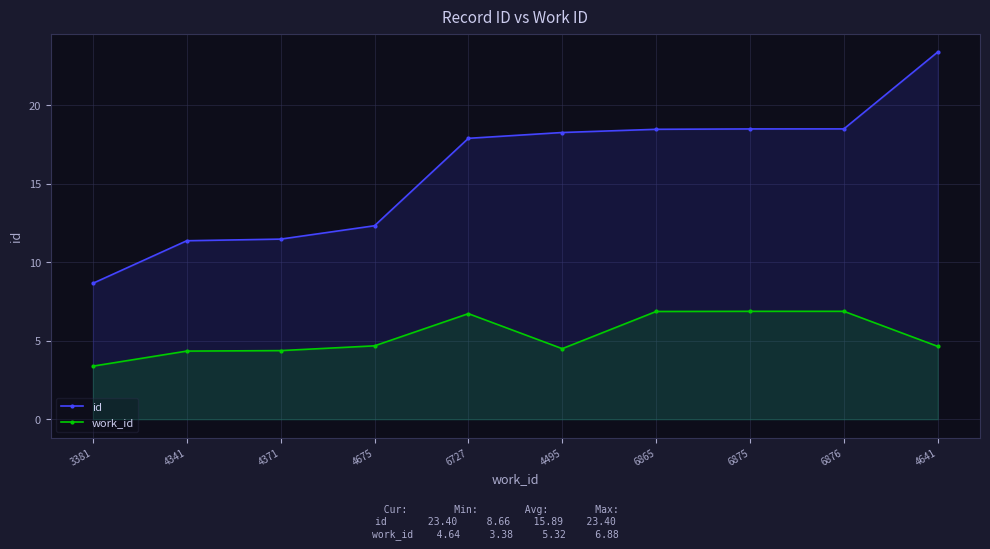

Is the value of id at 4675 greater than the value of work_id at 4641?

Yes